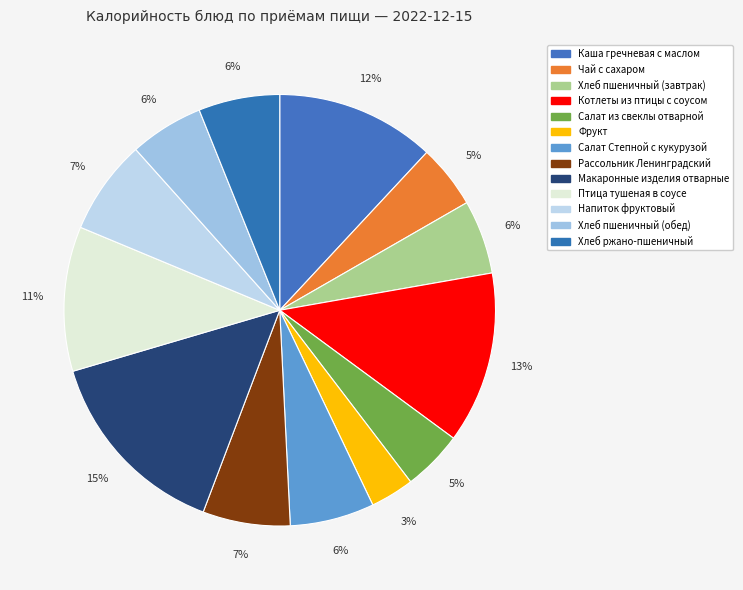

How many slices are in this pie chart?

13